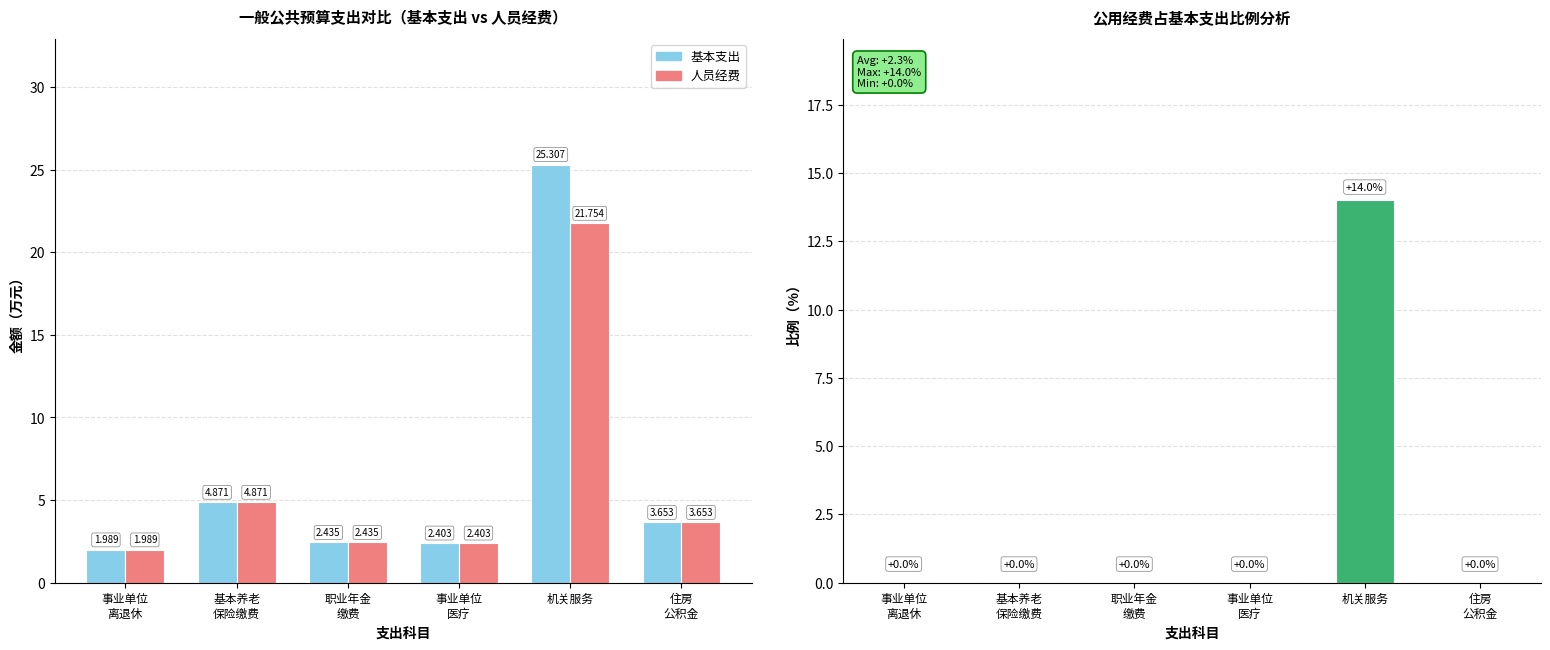

Does the chart contain stacked bars?

No